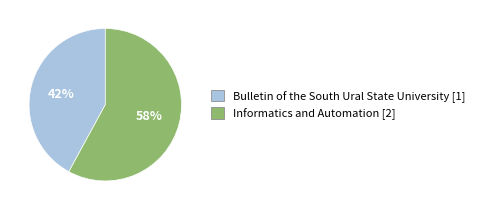

Do Bulletin of the South Ural State University [1] and Informatics and Automation [2] together represent more than half of the pie?

Yes